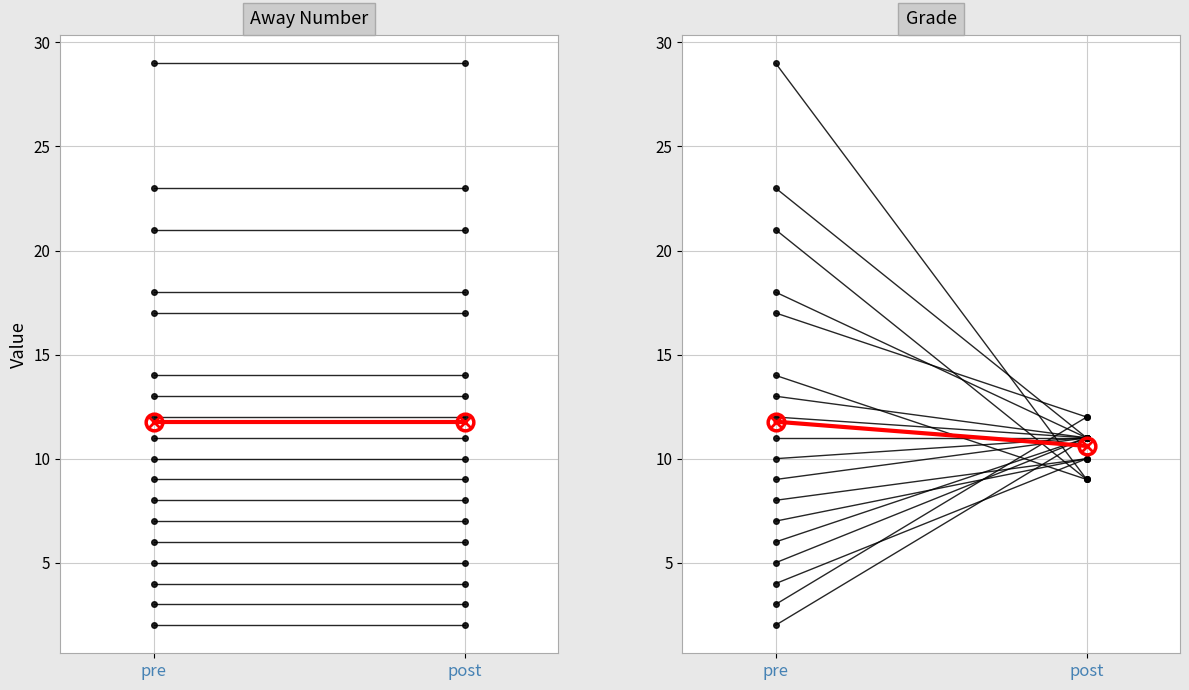

What is the label of the 2nd point from the right?

pre